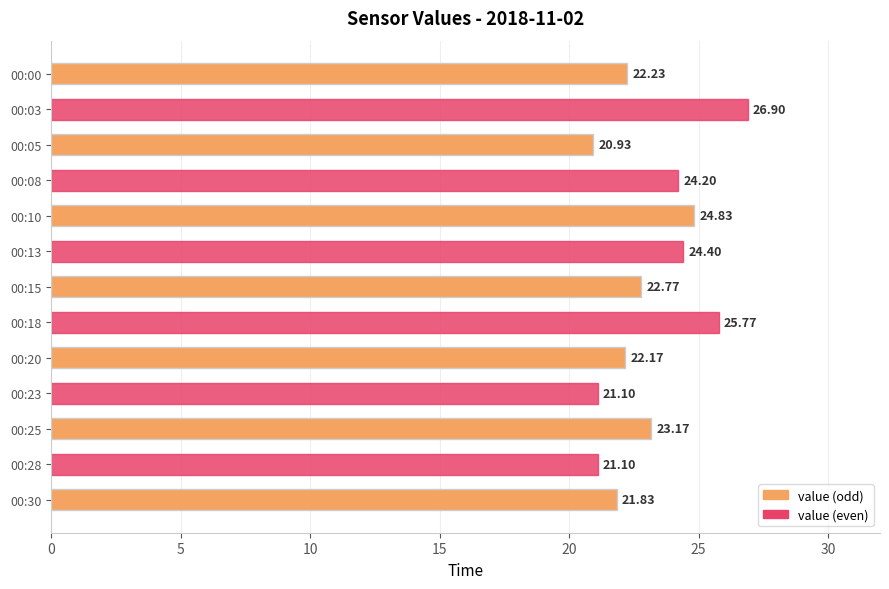

What is the average value?

23.2